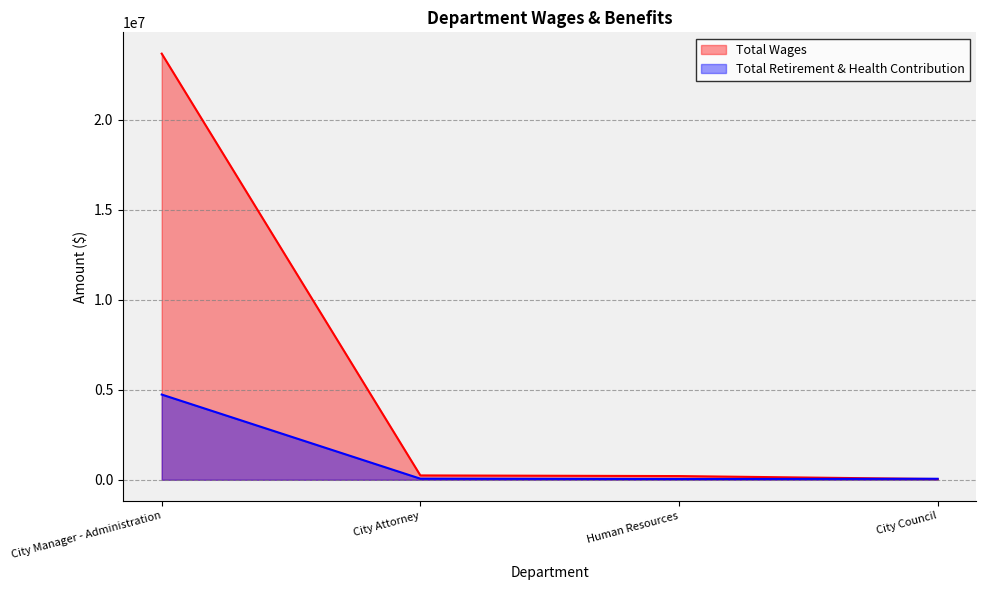

Which series changed the most between City Manager - Administration and City Attorney?

Total Wages